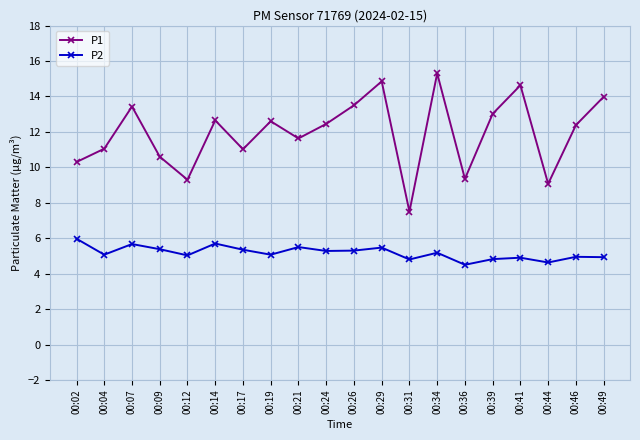

Where is the first local minimum for P1?

00:12